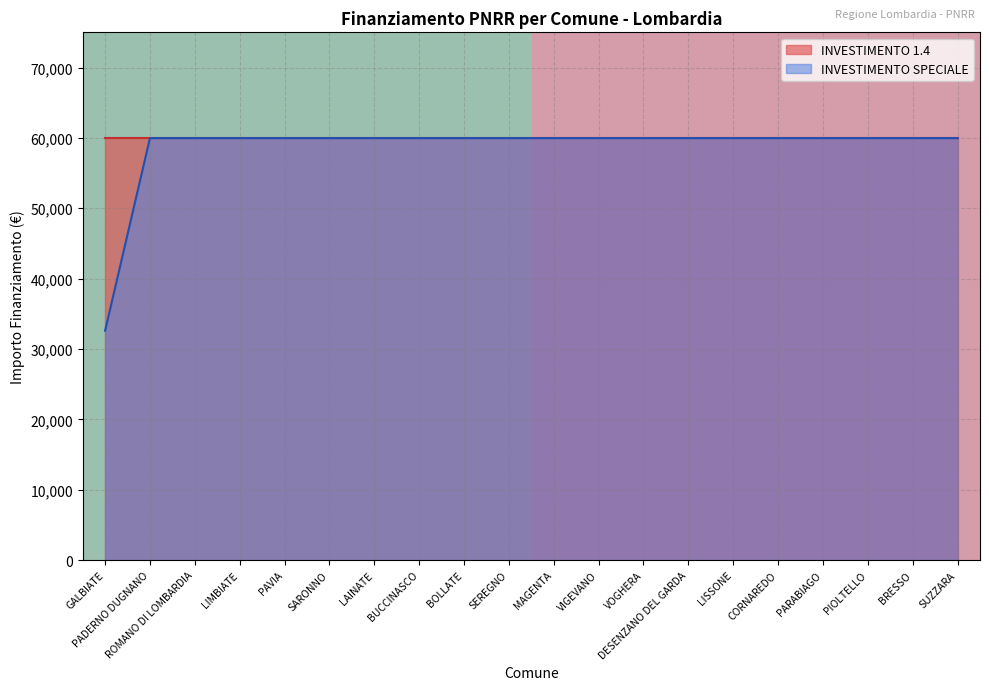

Is it true that INVESTIMENTO SPECIALE equals 59966 at CORNAREDO?

True